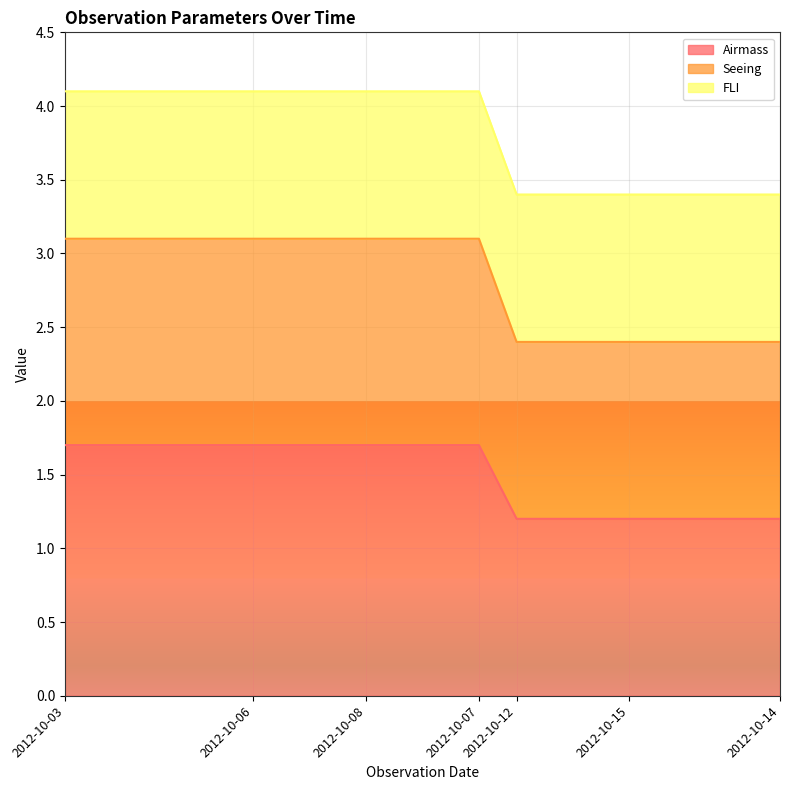

What is the value of the Airmass point at the 2nd from the left?

1.7